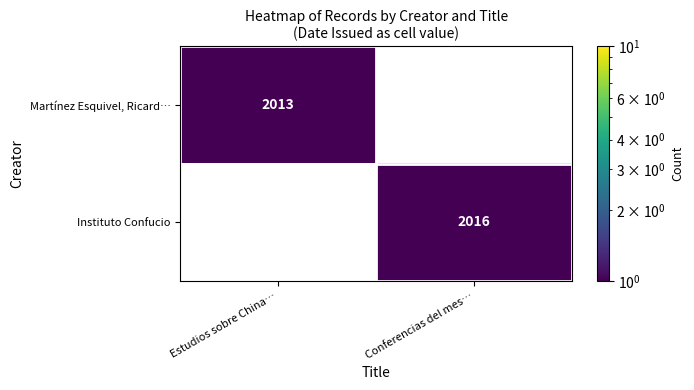

At which category does the chart reach its peak across all series?

Conferencias del mes…